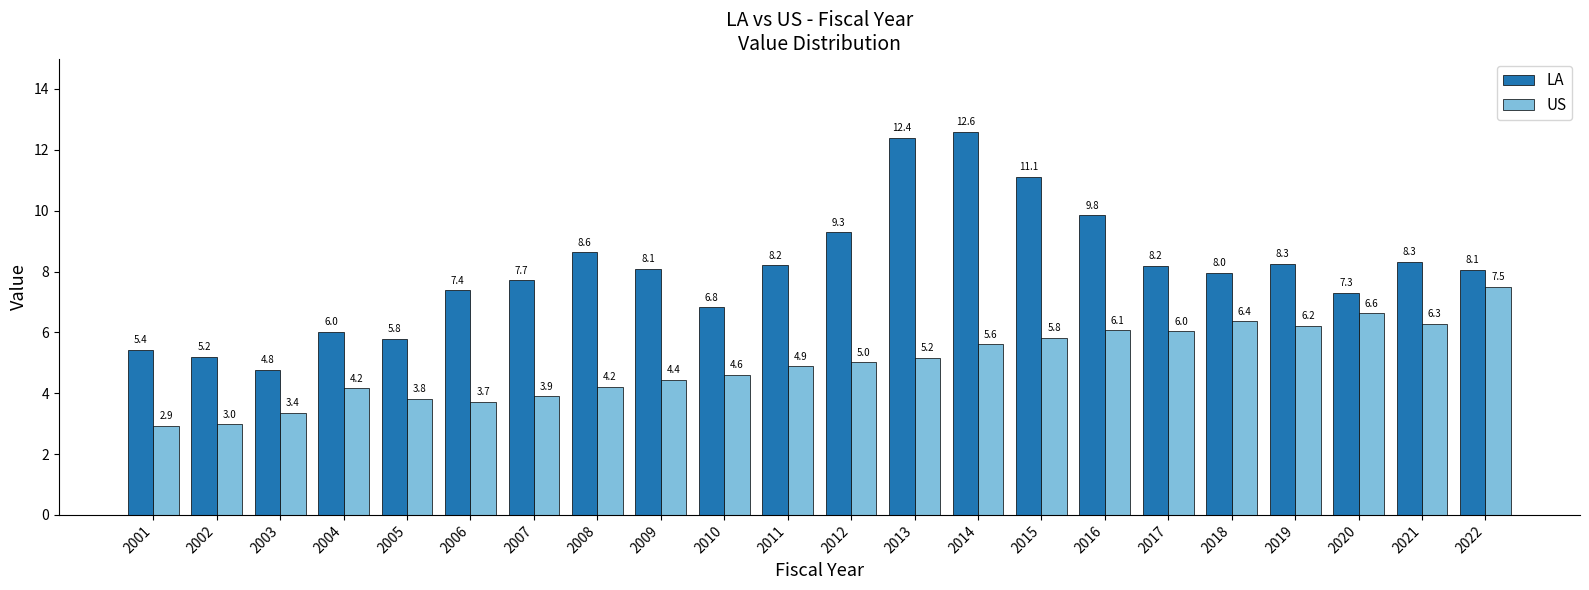

At which label does US reach its minimum?

2001